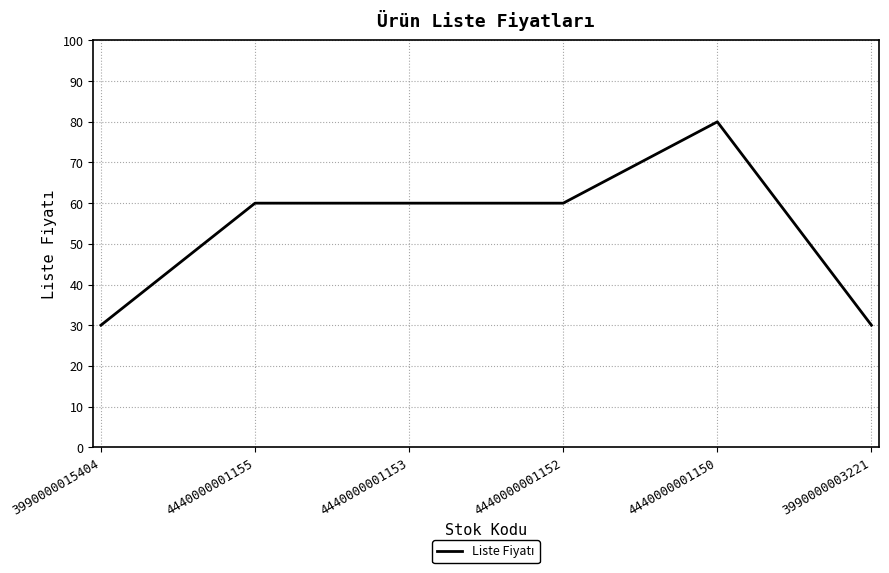

What is the sum of the values at 3990000015404 and 3990000003221?

60